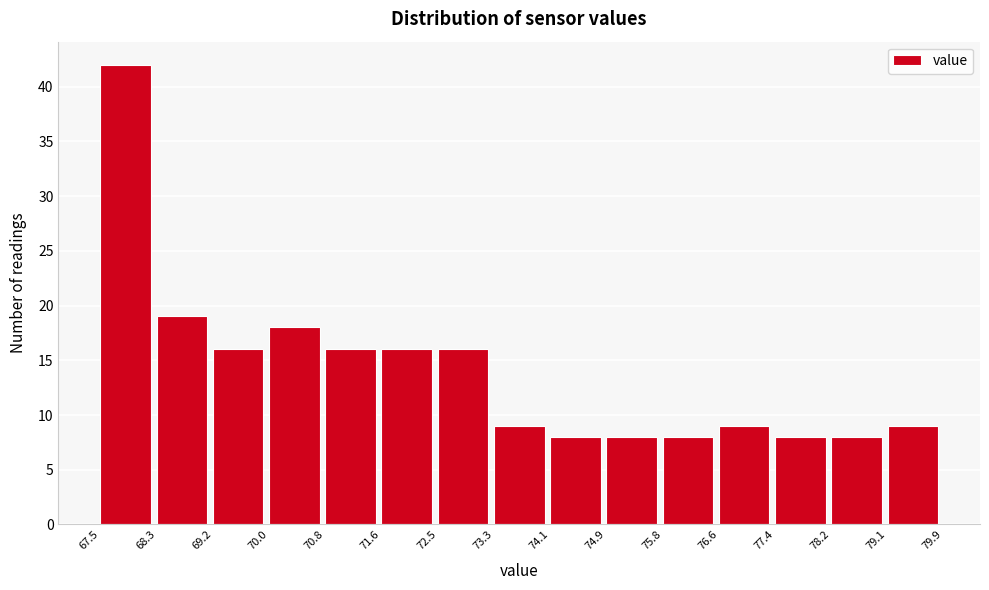

Reading left to right, transcribe this chart: for each bar, give the range it covers on the x-axis and its height. The values are not printed on the chart, so give them approximately, as read against the axis.

67.5 to 68.3: 42
68.3 to 69.2: 19
69.2 to 70.0: 16
70.0 to 70.8: 18
70.8 to 71.6: 16
71.6 to 72.5: 16
72.5 to 73.3: 16
73.3 to 74.1: 9
74.1 to 74.9: 8
74.9 to 75.8: 8
75.8 to 76.6: 8
76.6 to 77.4: 9
77.4 to 78.2: 8
78.2 to 79.1: 8
79.1 to 79.9: 9